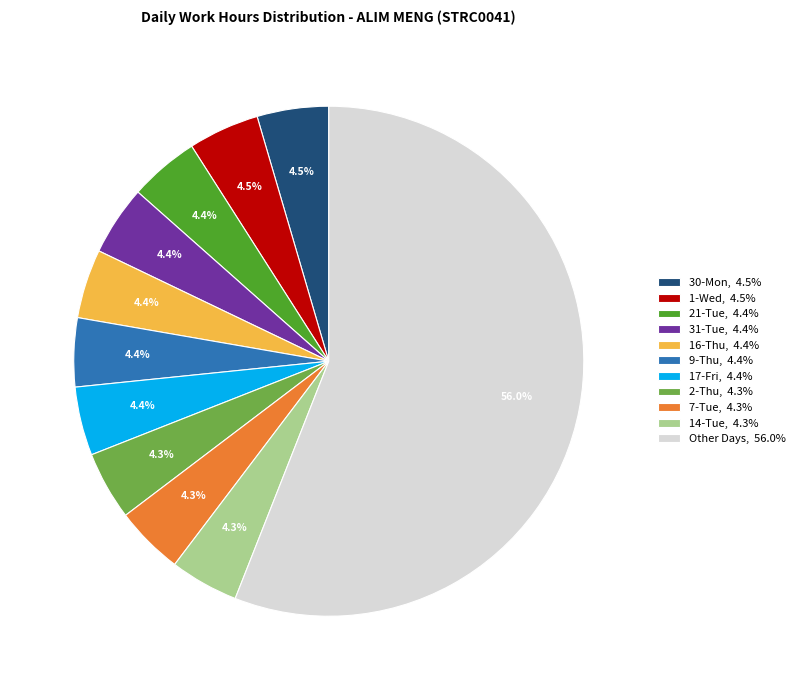

Which slice is the largest?

Other Days, 56.0%